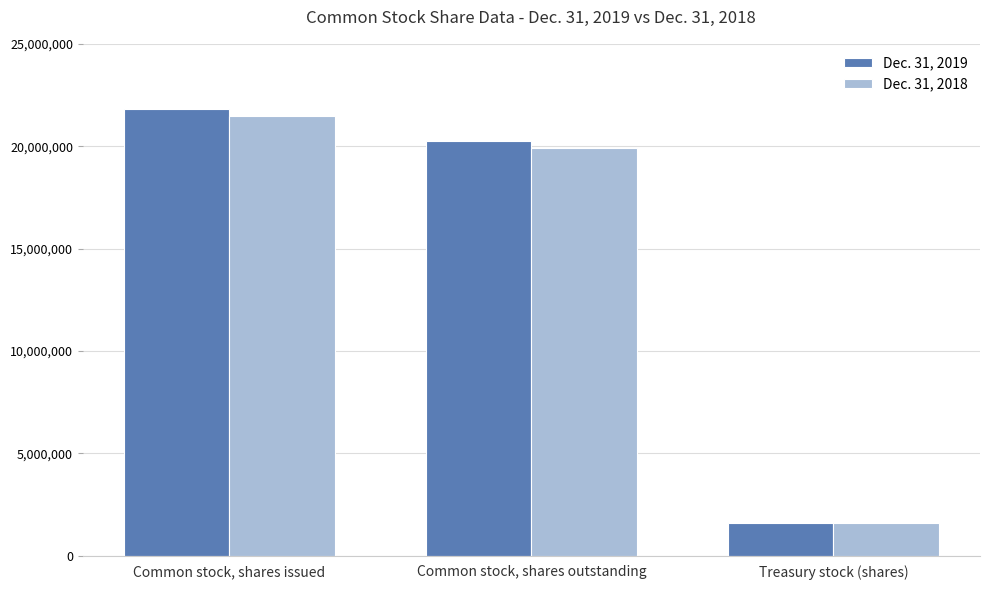

Which series has the largest range (max minus min)?

Dec. 31, 2019